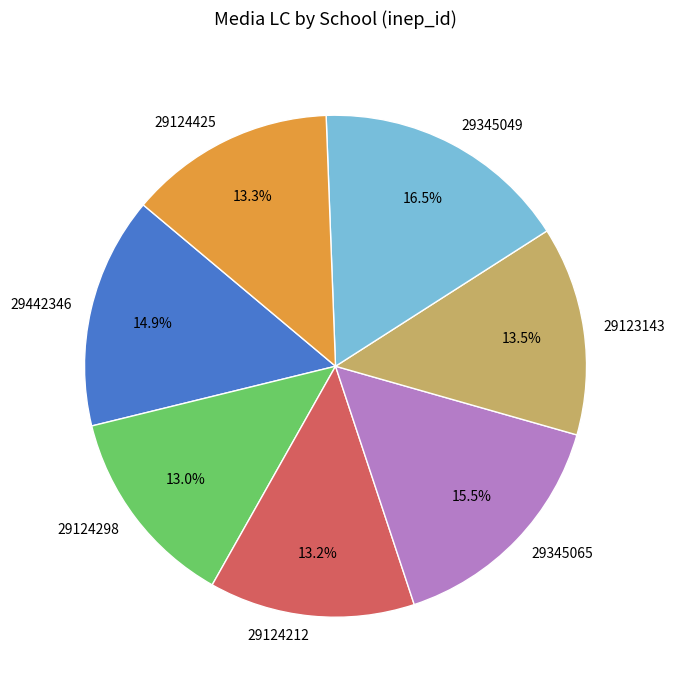

True or false: 29442346 accounts for 23% of the total.

False